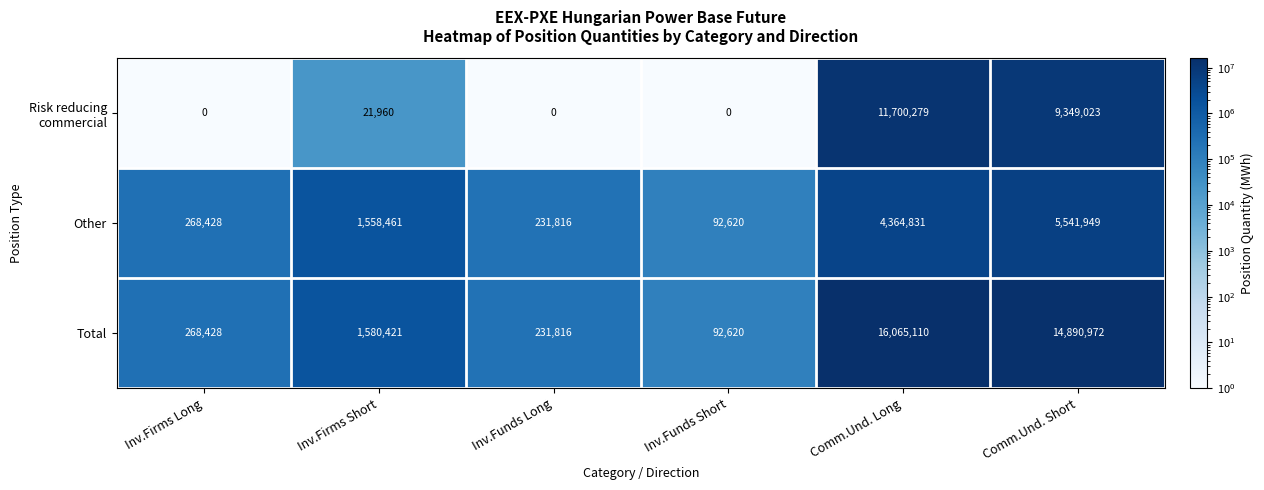

What is the difference between the maximum and minimum values in the Total series?

15972490